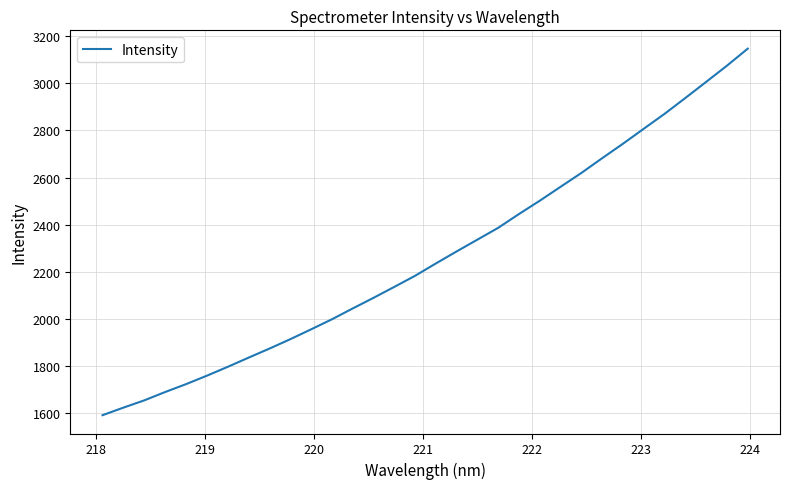

What is the difference between the maximum and minimum values?

1555.3